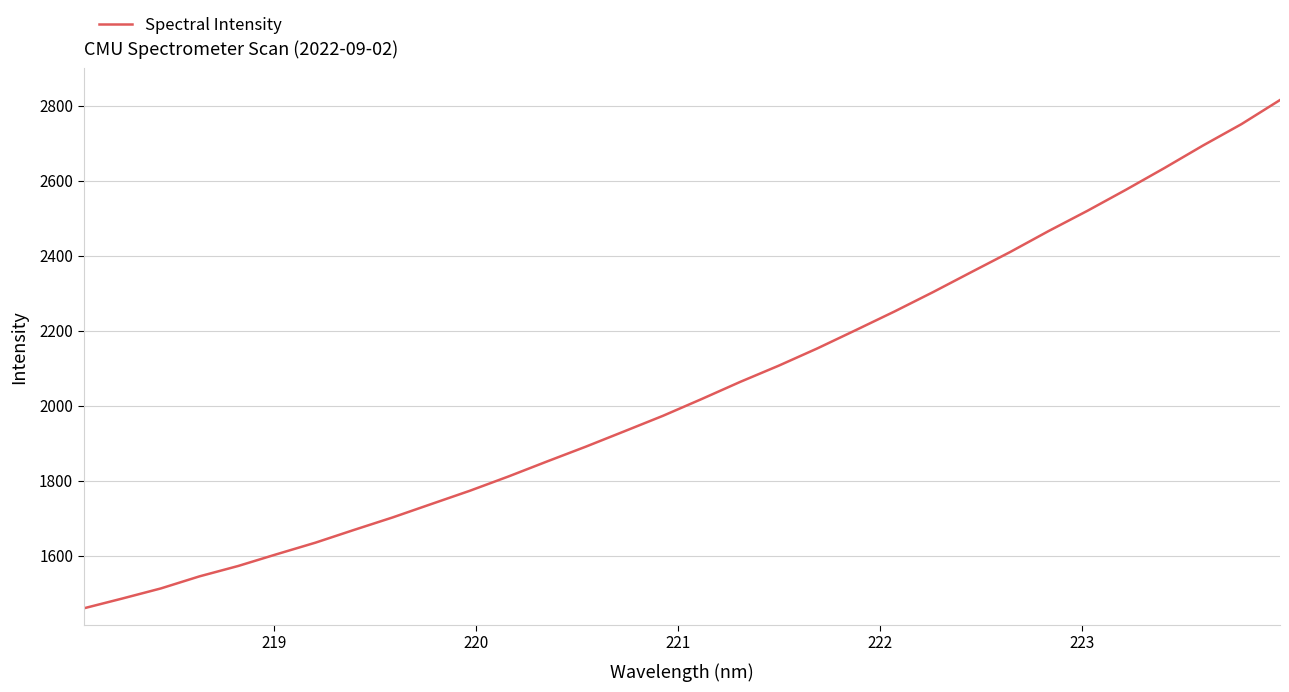

What is the greatest value displayed?

2815.1